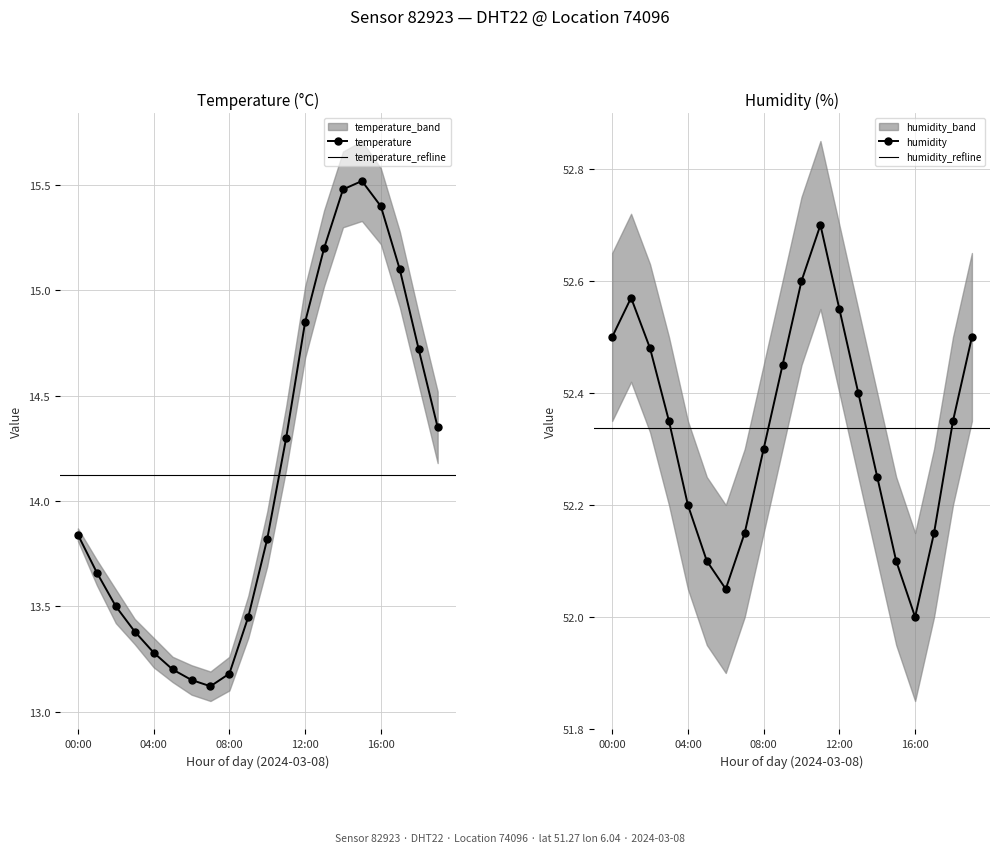

Which category has the lowest value in the humidity series?

16:00